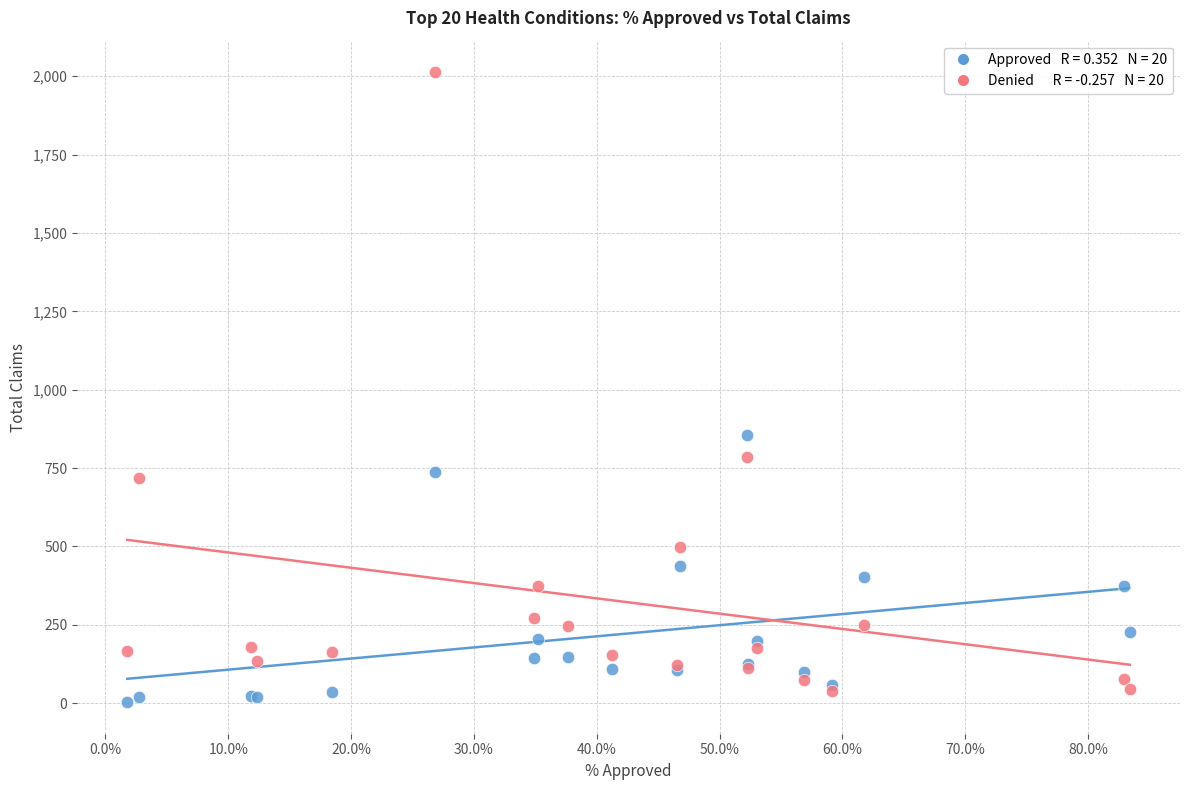

Across all series, what Y value is closest to 1008?

856